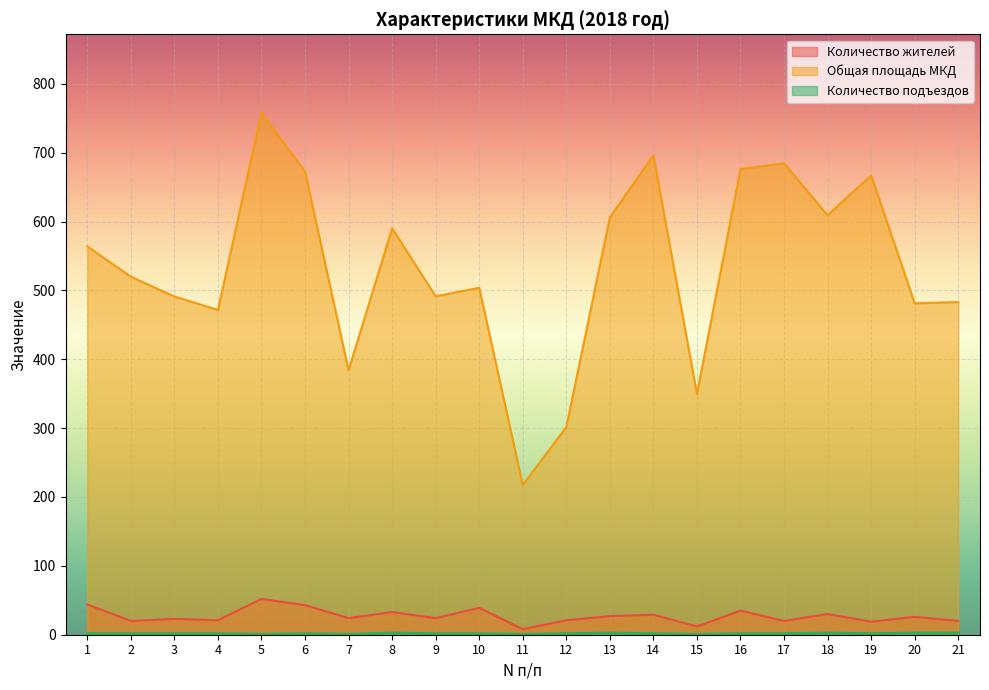

How many distinct data groups are displayed?

3